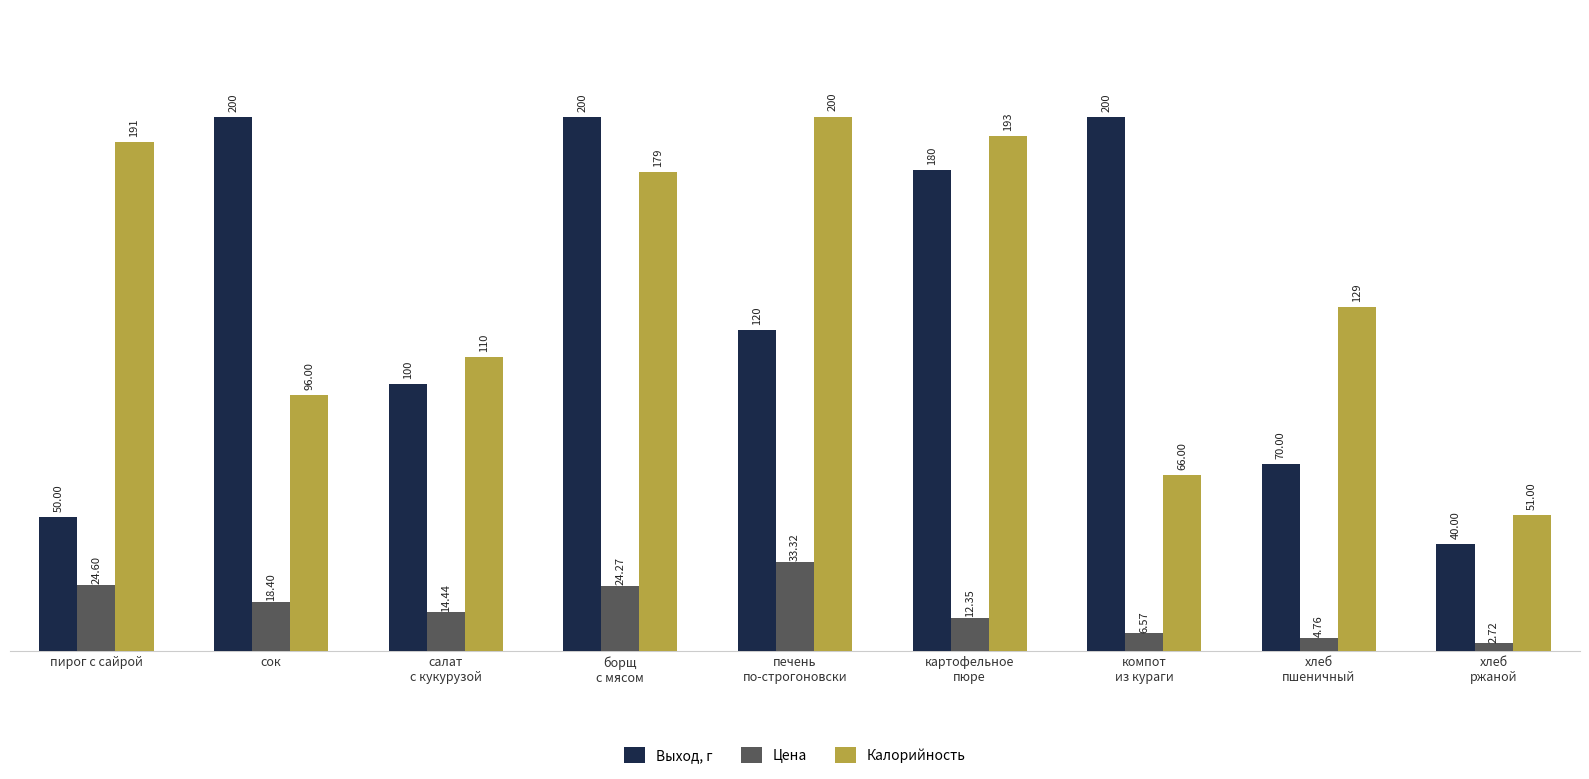

What is the label of the 6th bar from the left?

картофельное
пюре